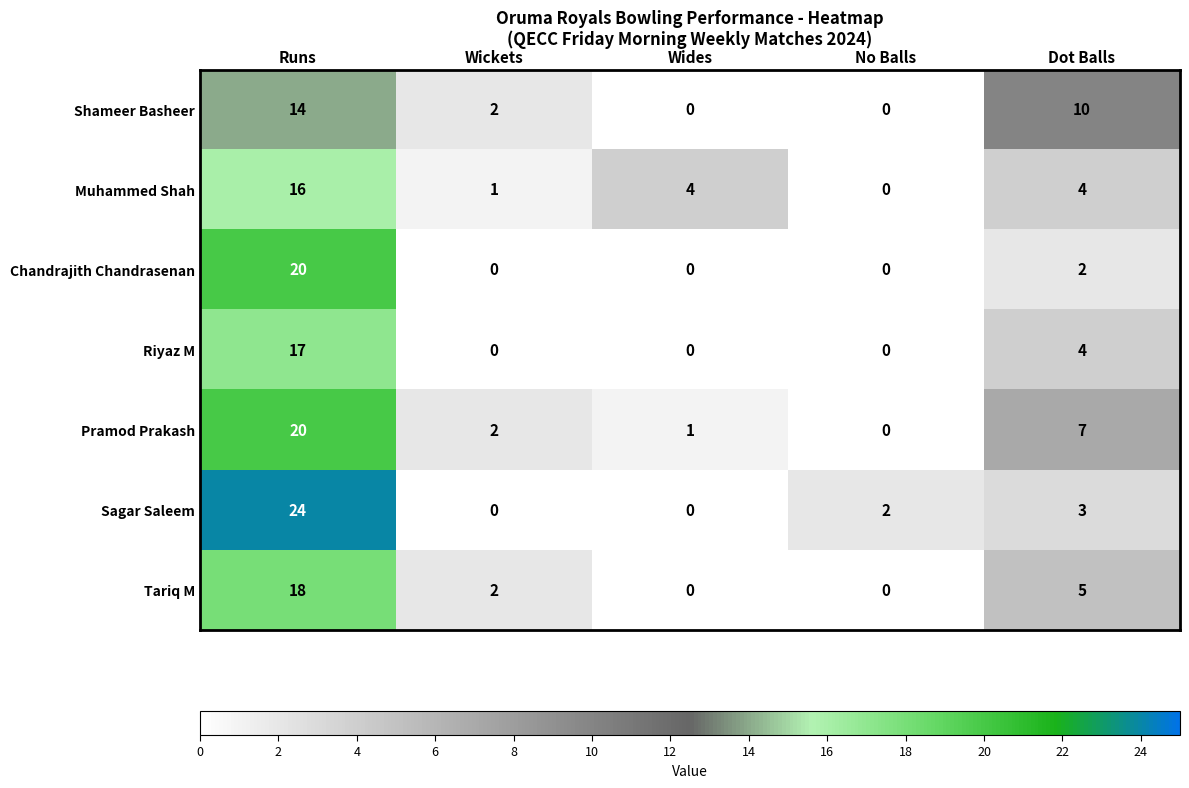

What is the difference between the Pramod Prakash values at Wides and Dot Balls?

6